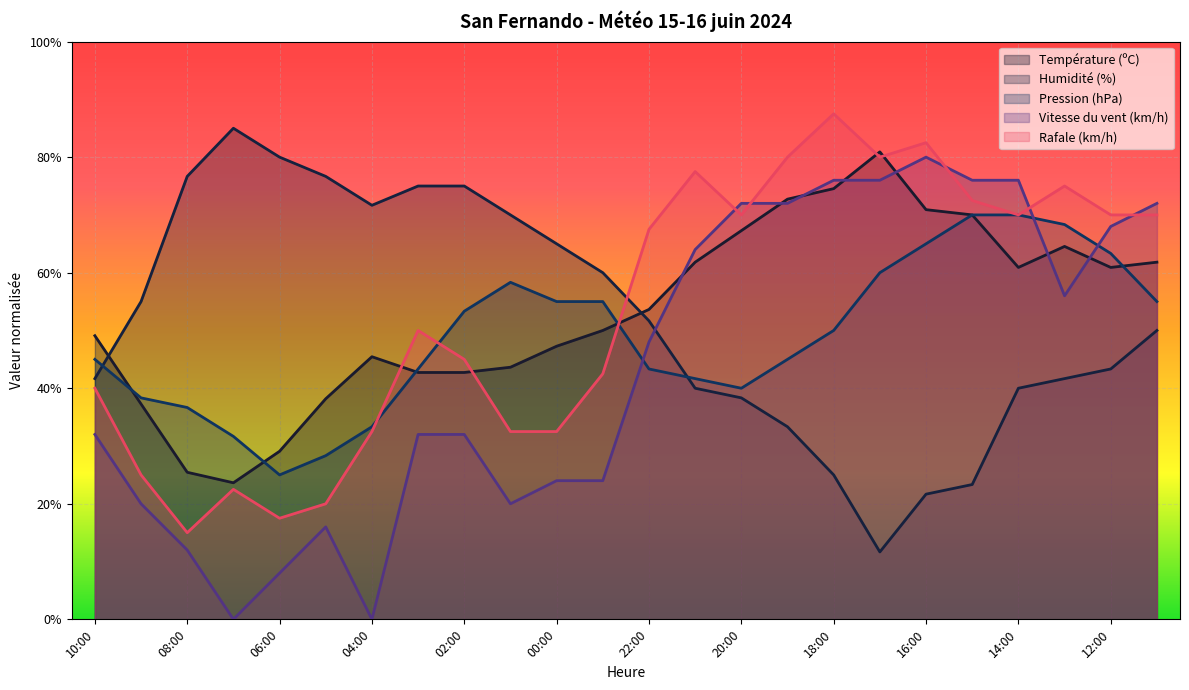

At how many categories does at least one series exceed 33?

24